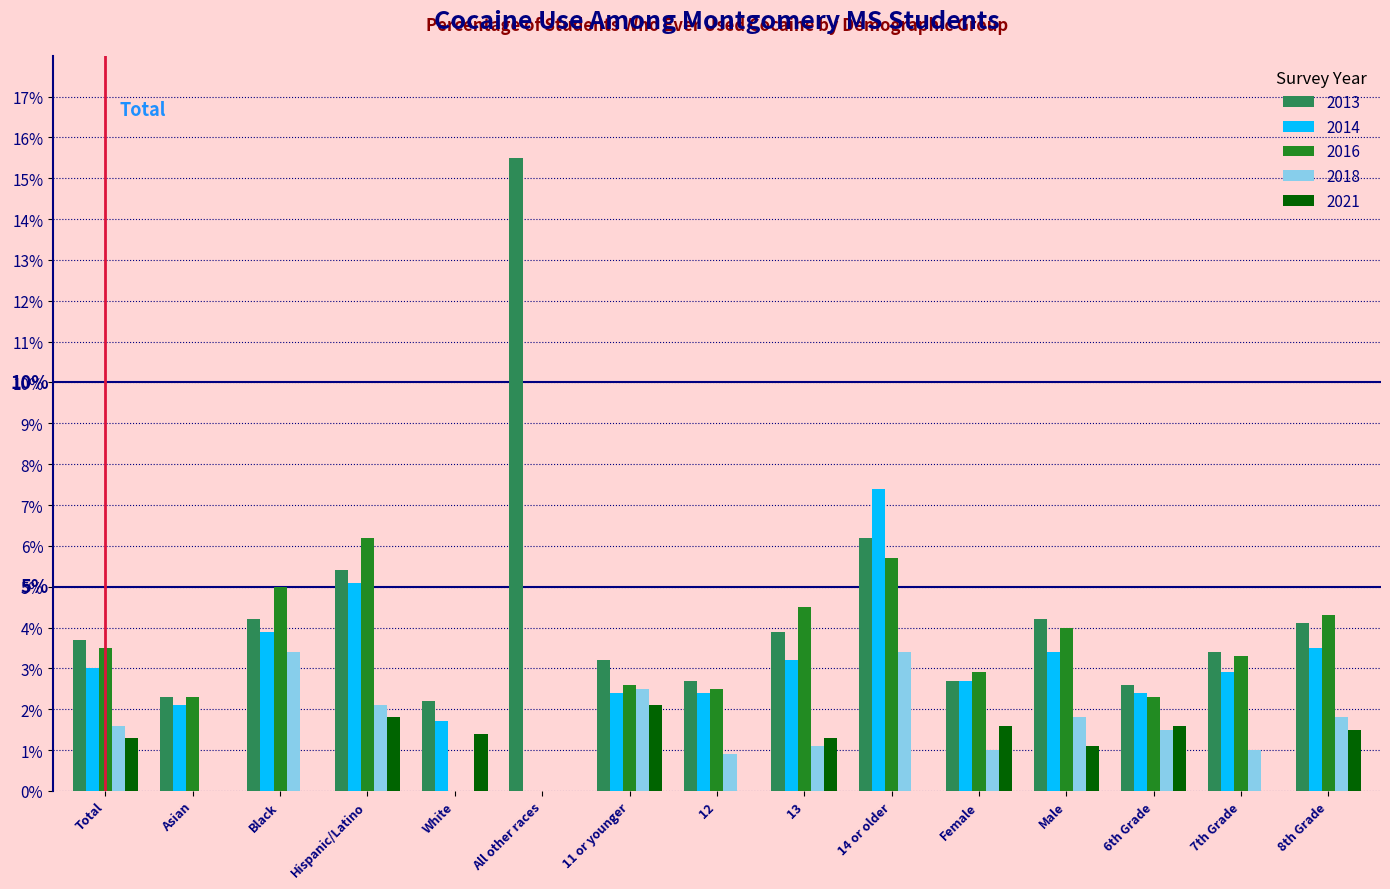

Is the value of 2014 at Hispanic/Latino greater than the value of 2018 at Black?

Yes